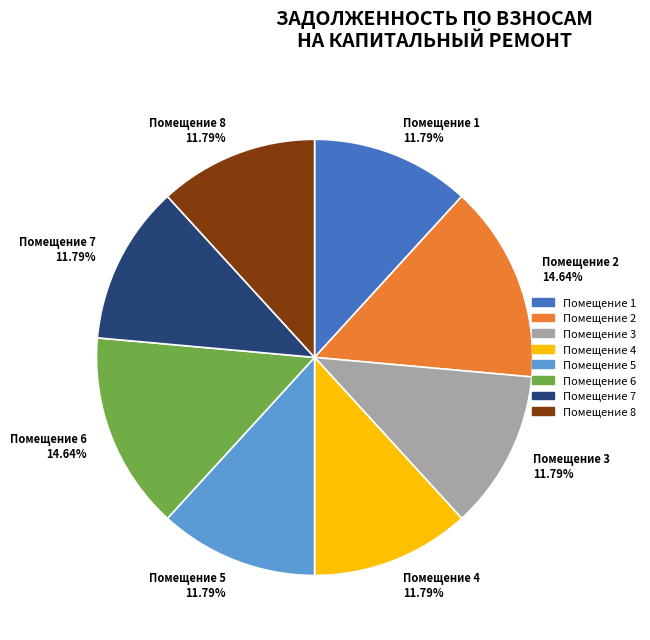

How many slices are in this pie chart?

8